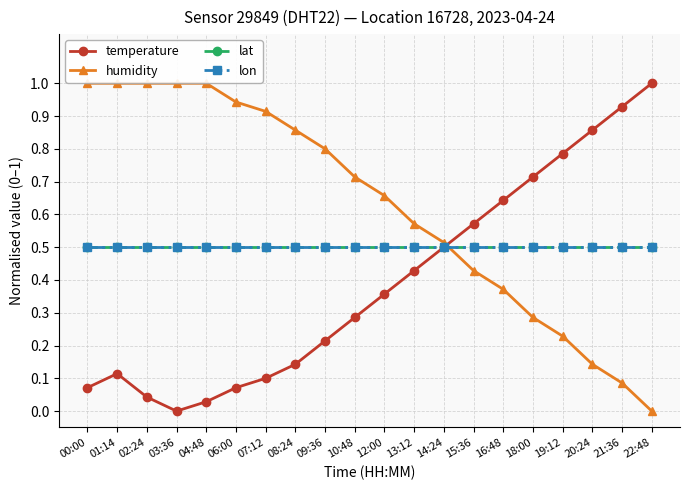

Where do humidity and lon first cross each other?

14:24 and 15:36